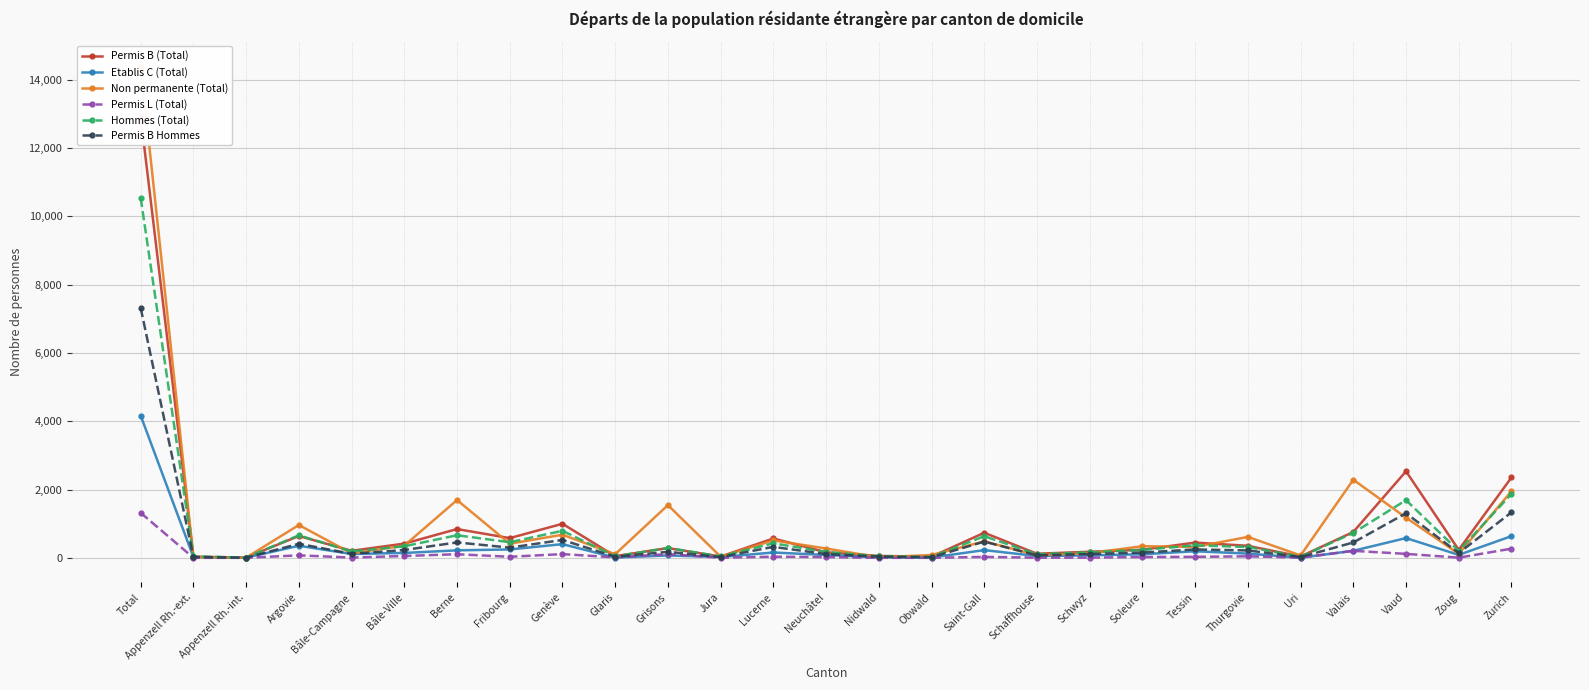

What is the maximum value for Permis L (Total)?

1318